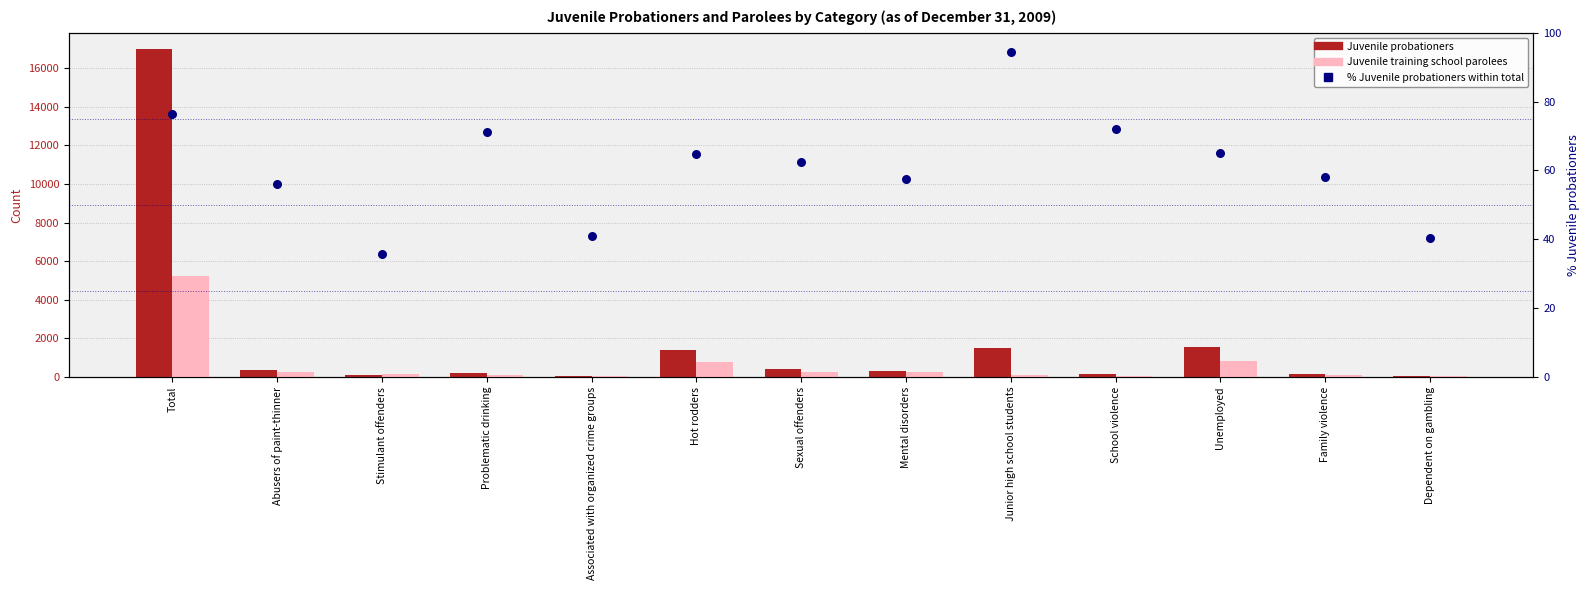

Which series reaches the minimum Y coordinate?

% Juvenile probationers within total